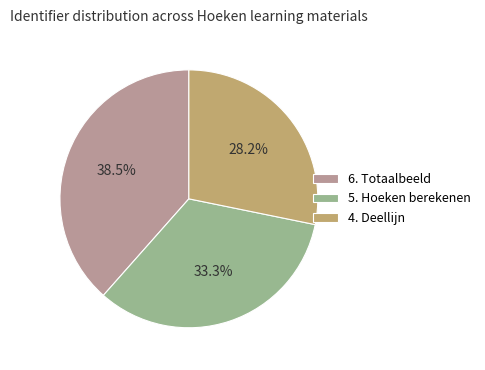

Which slice is the smallest?

4. Deellijn